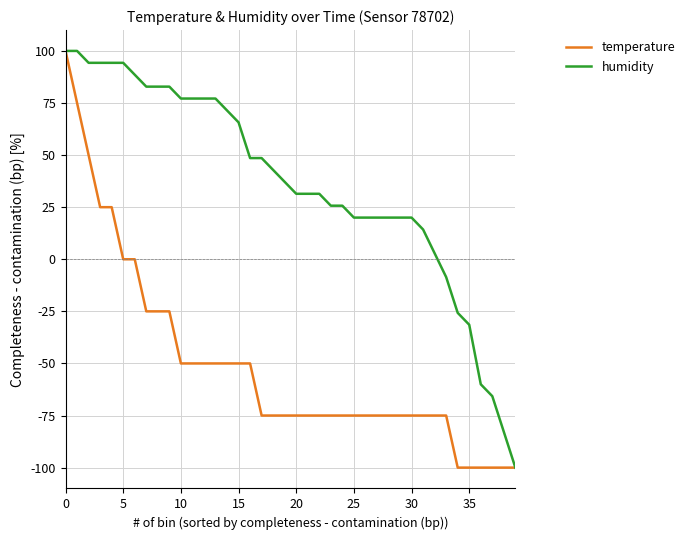

What is the difference between the second highest and second lowest values in the humidity series?

182.9